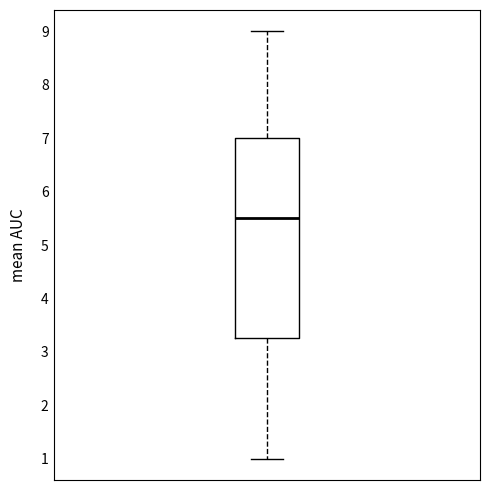

Read this box plot against the y-axis: the position of the median line, the range covered by the box, and the ends of both whiskers. The values are not printed on the chart, so give them approximately, as read against the axis.

median 5.5, box 3.3 to 7.0, whiskers 1.0 to 9.0